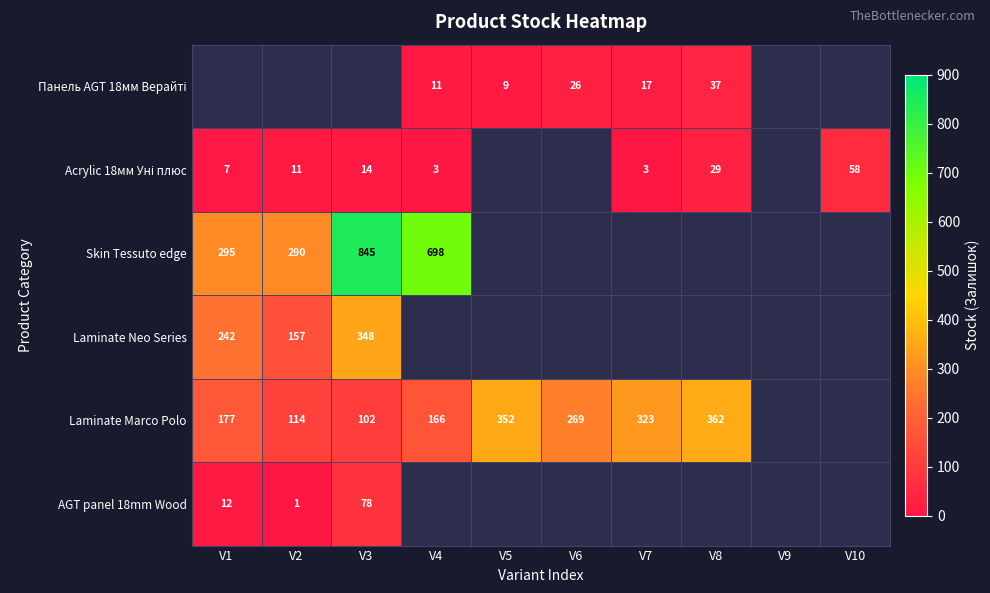

What is the sum of the Skin Tessuto edge values at V1 and V3?

1140